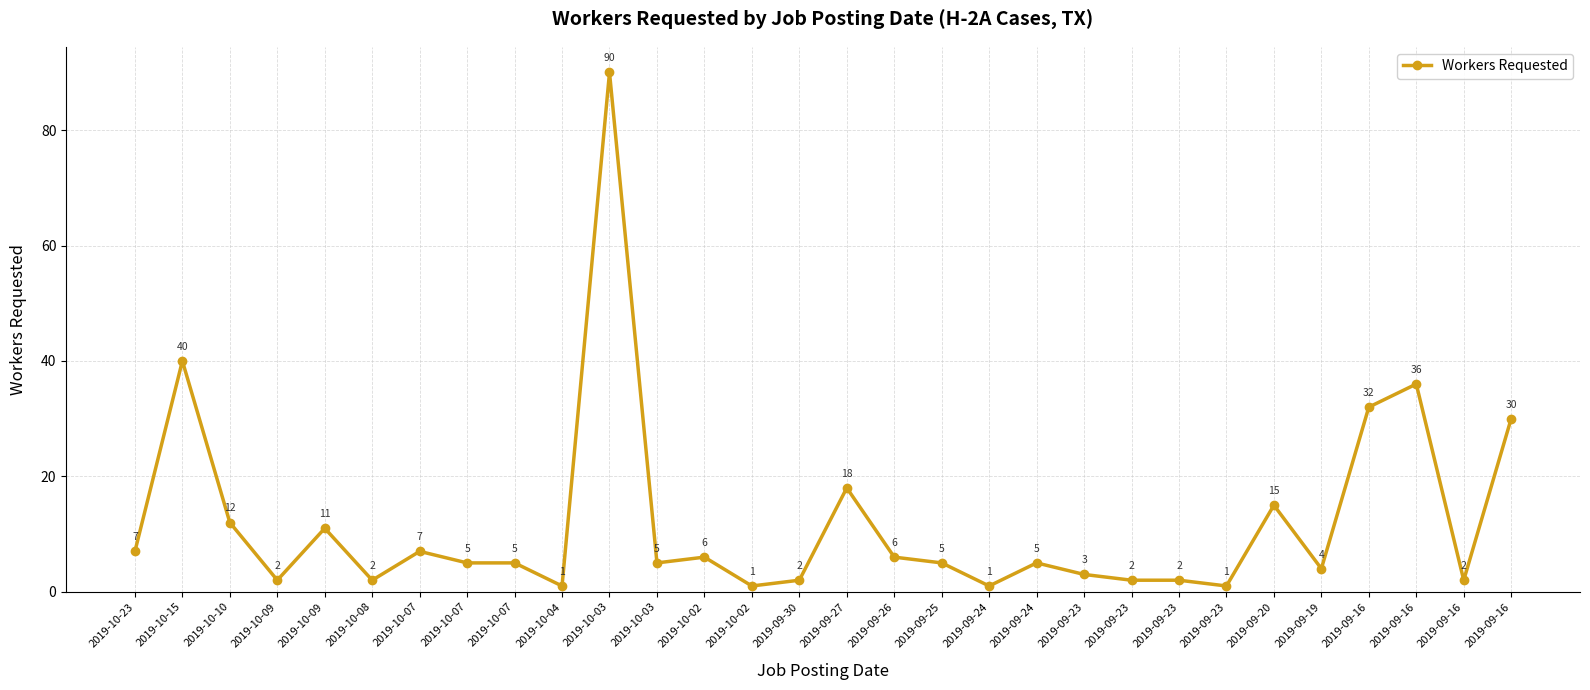

How many distinct data groups are displayed?

1